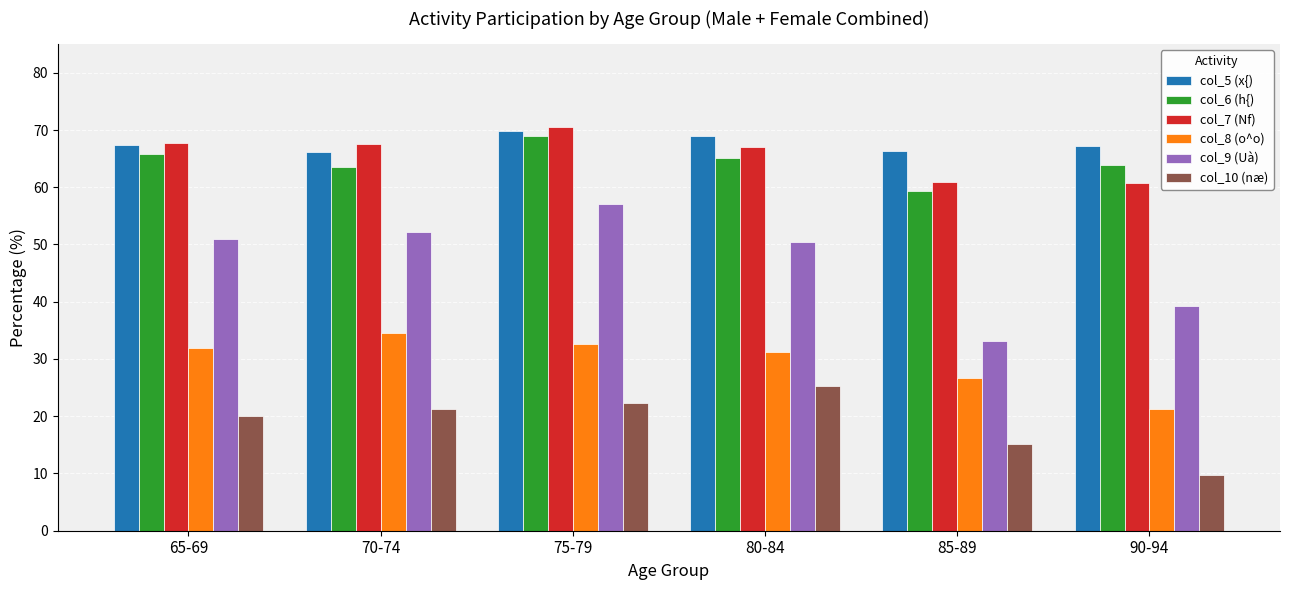

Which category has the highest value in the col_8 (o^o) series?

70-74